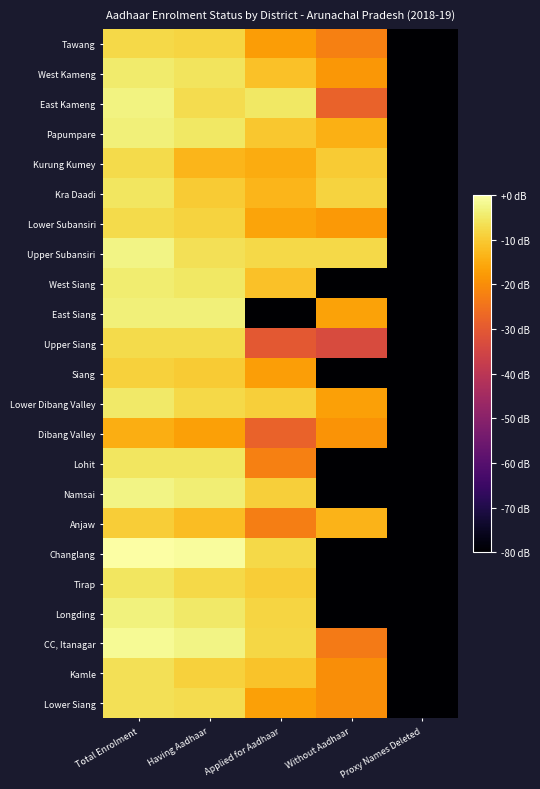

What is the total value across all series at Proxy Names Deleted?

-1840.0